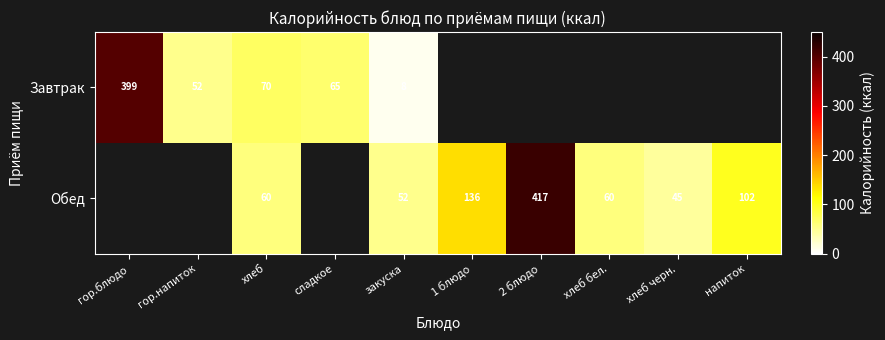

At хлеб, list the series in order from smallest to largest.

Обед, Завтрак